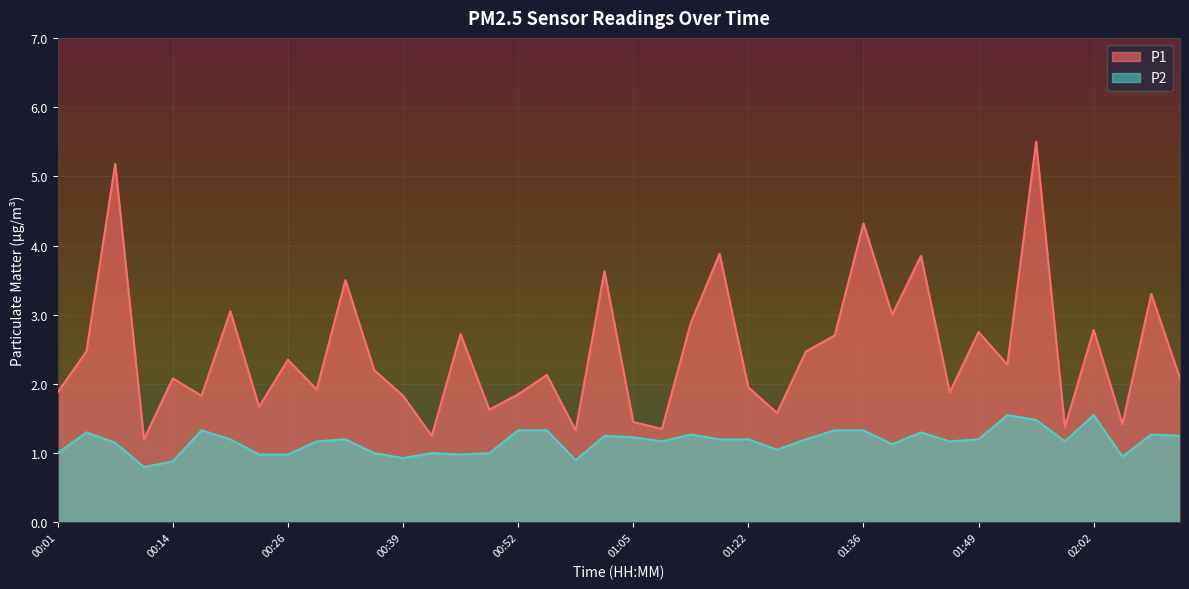

Which series has the largest total across all categories?

P1